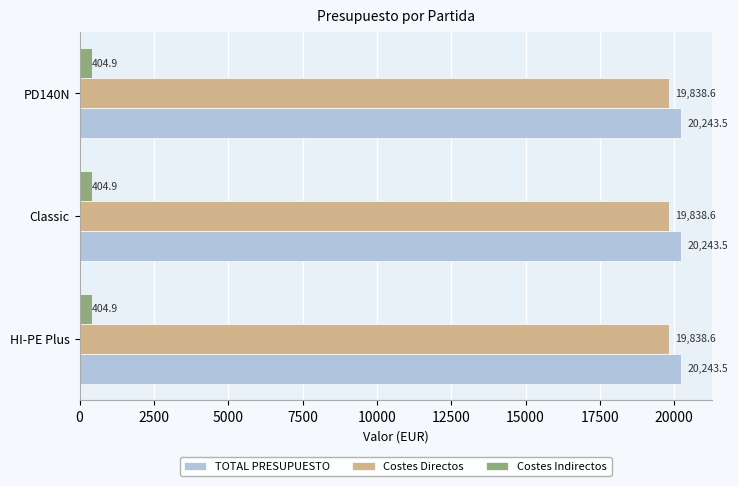

Which series has the largest total across all categories?

TOTAL PRESUPUESTO